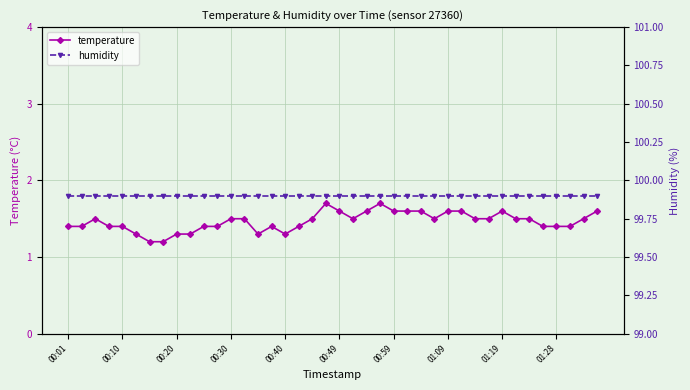

True or false: humidity has more than 0 points higher than both neighbors.

False